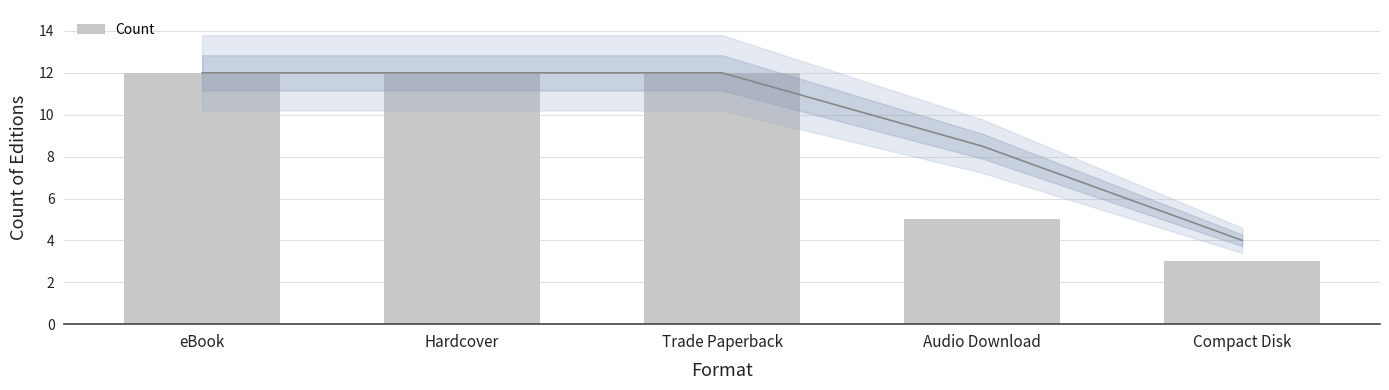

What is the value of the 5th bar from the left?

3